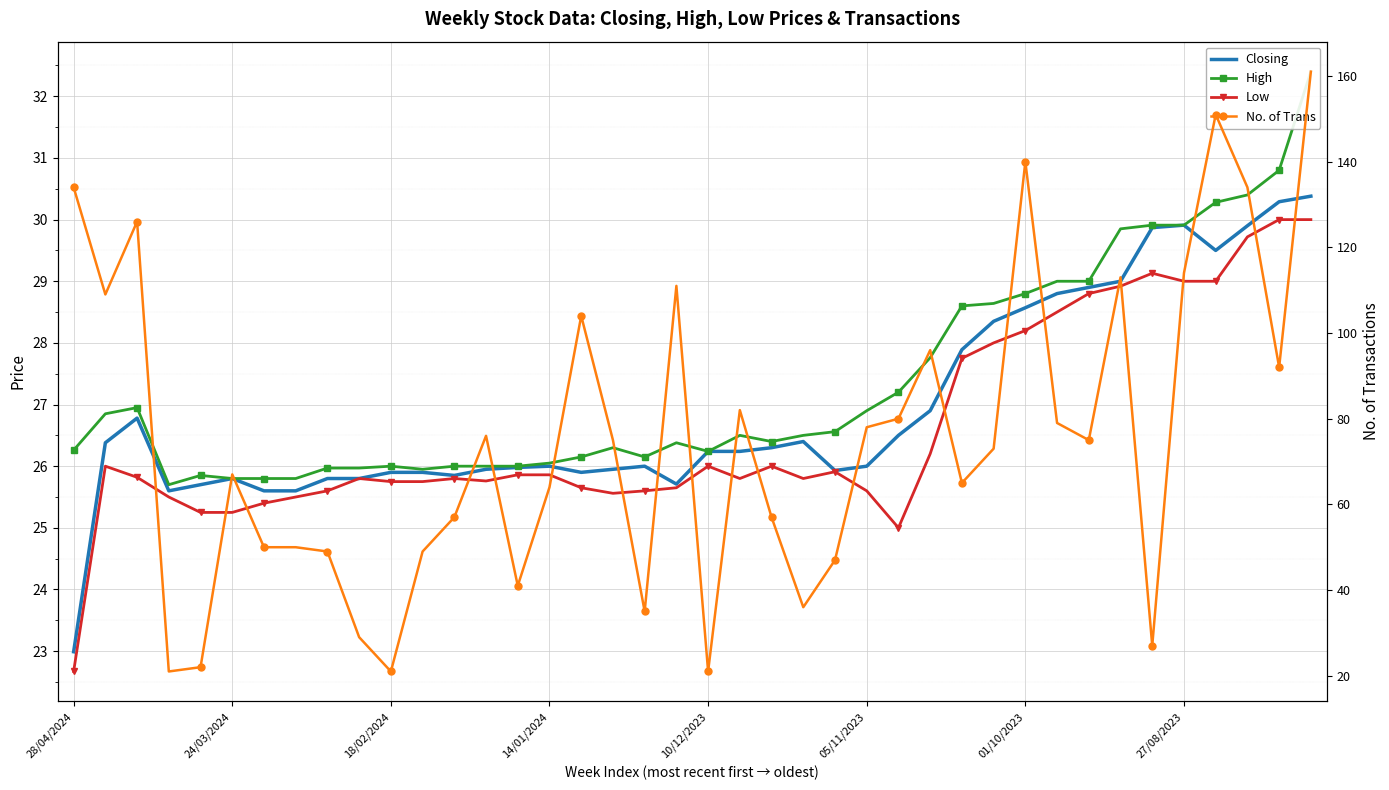

What is the value of the Low point at the 15th from the left?

25.9